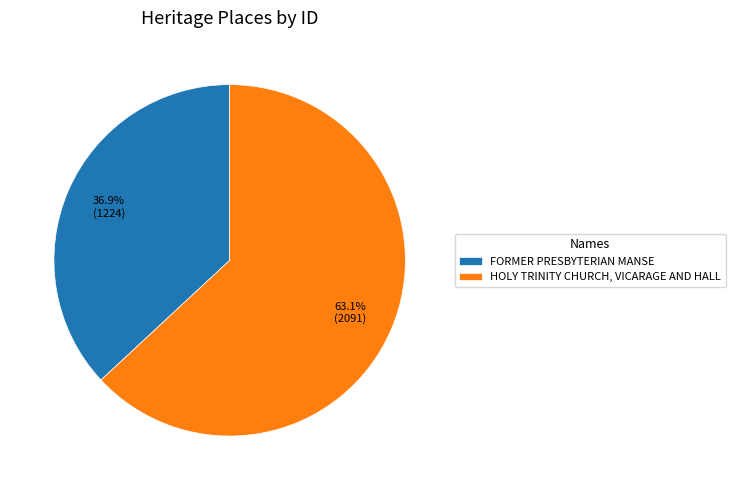

How much of the chart is everything except HOLY TRINITY CHURCH, VICARAGE AND HALL?

36.9%